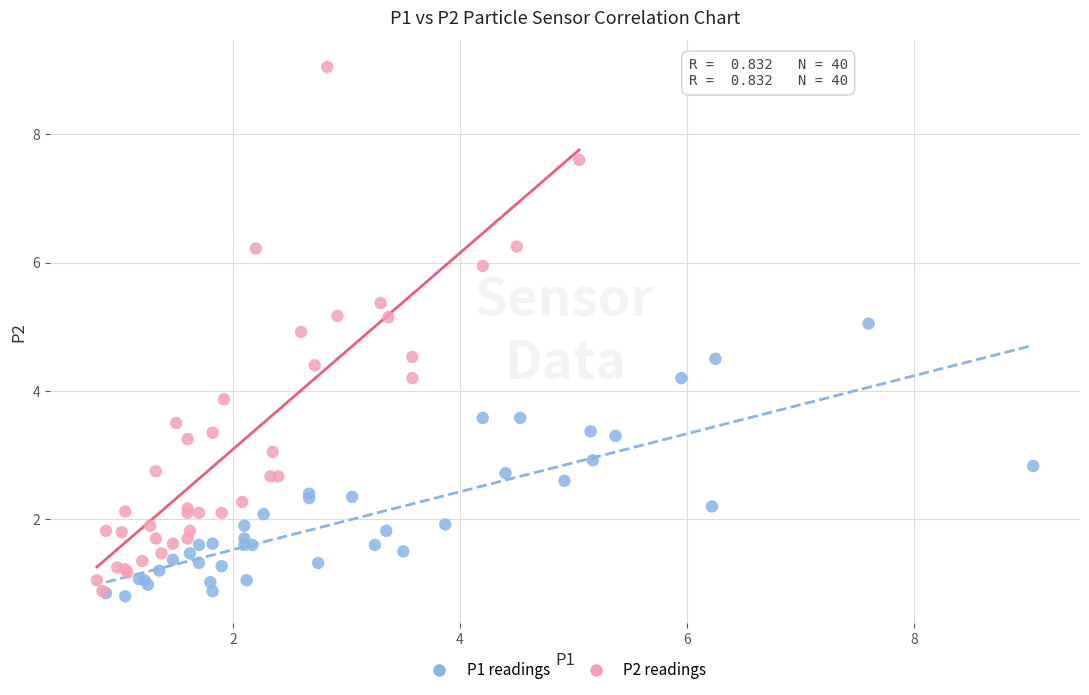

What are all the series names shown in the legend?

P1 readings, P2 readings